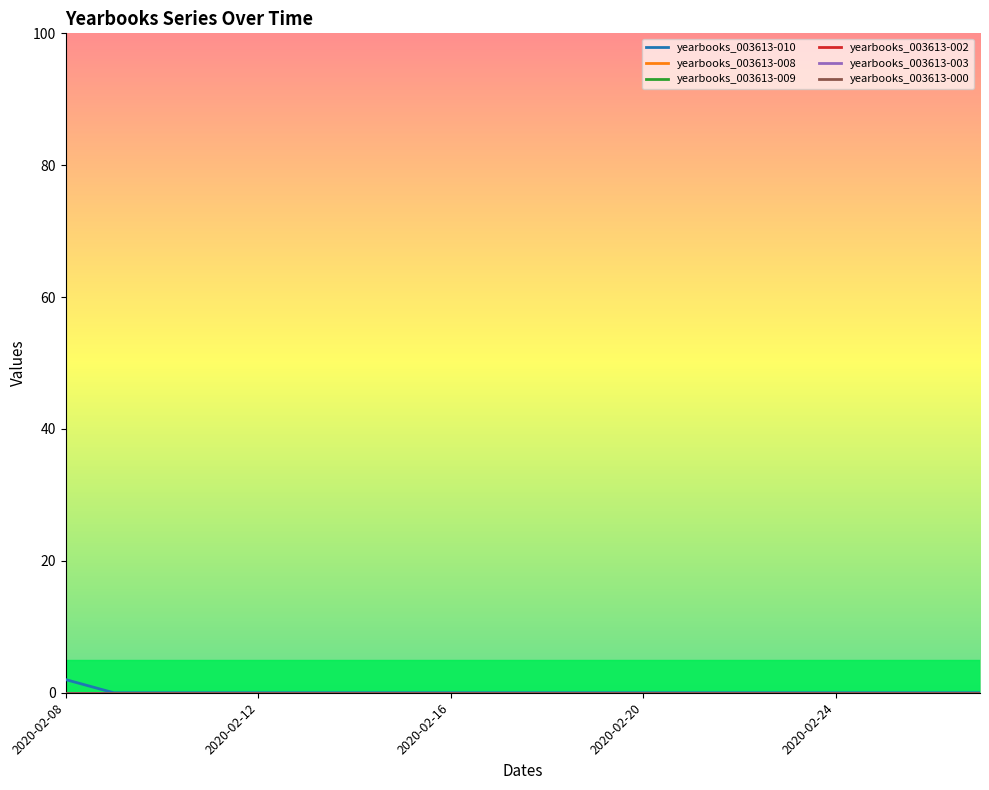

True or false: yearbooks_003613-010 and yearbooks_003613-003 intersect in this chart.

False